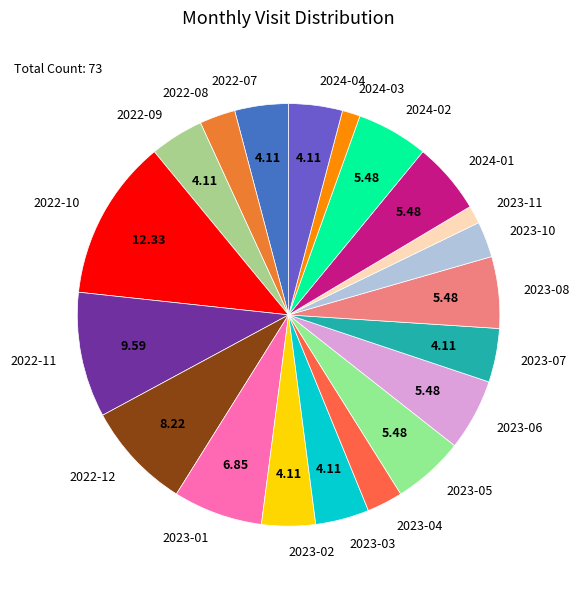

Is there any slice that represents more than half of the pie?

No